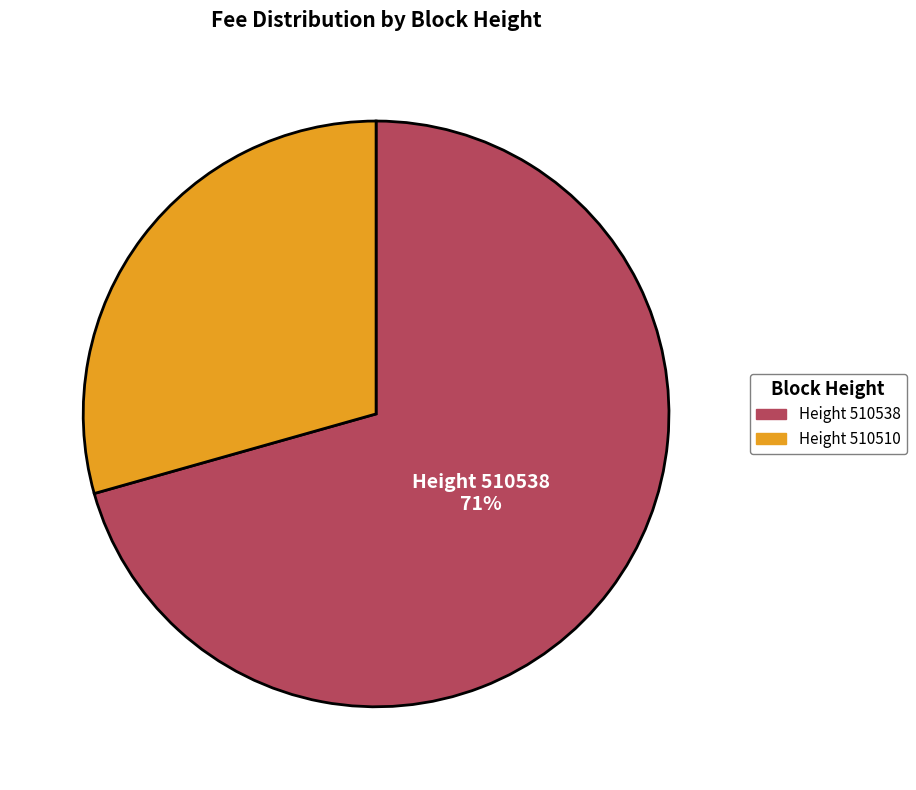

Does any single category account for the majority?

Yes